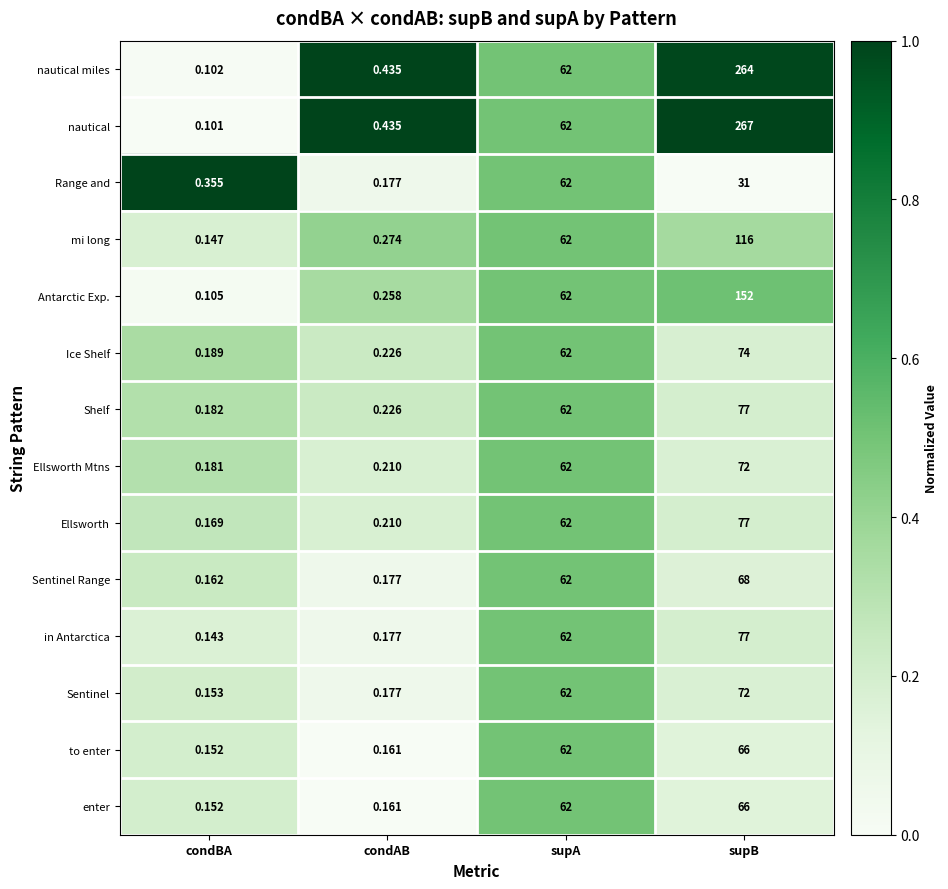

Which label corresponds to the largest value in the chart?

supB